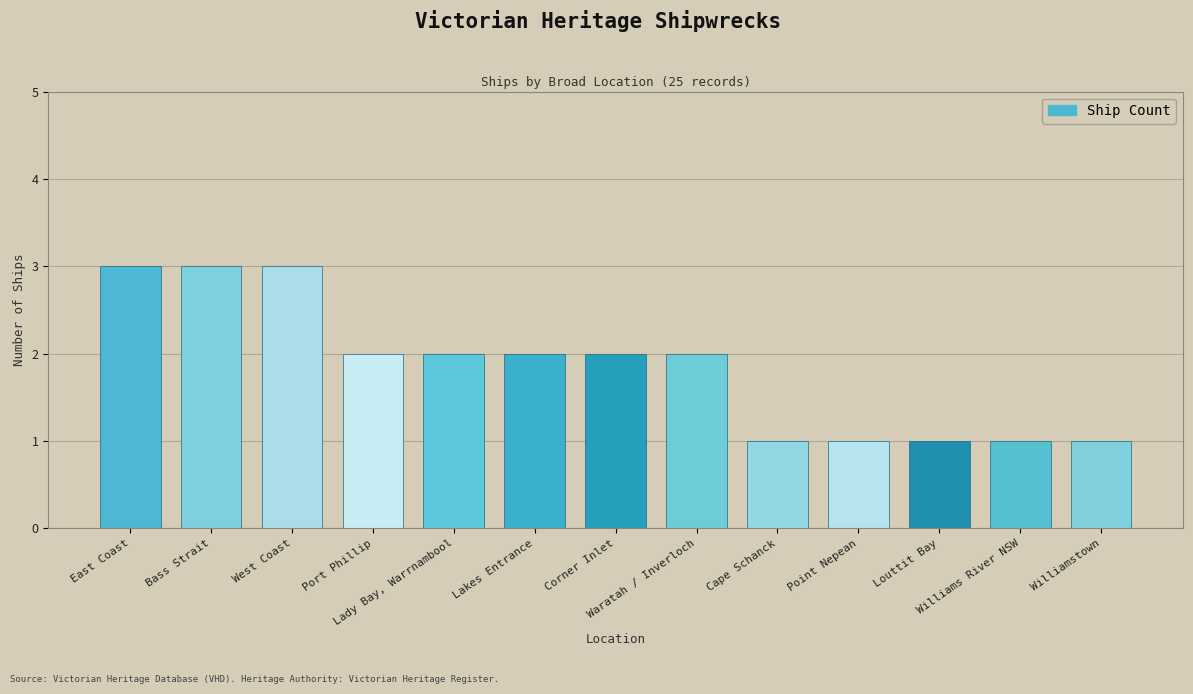

The chart shows a value of 1 at Bass Strait. True or false?

False